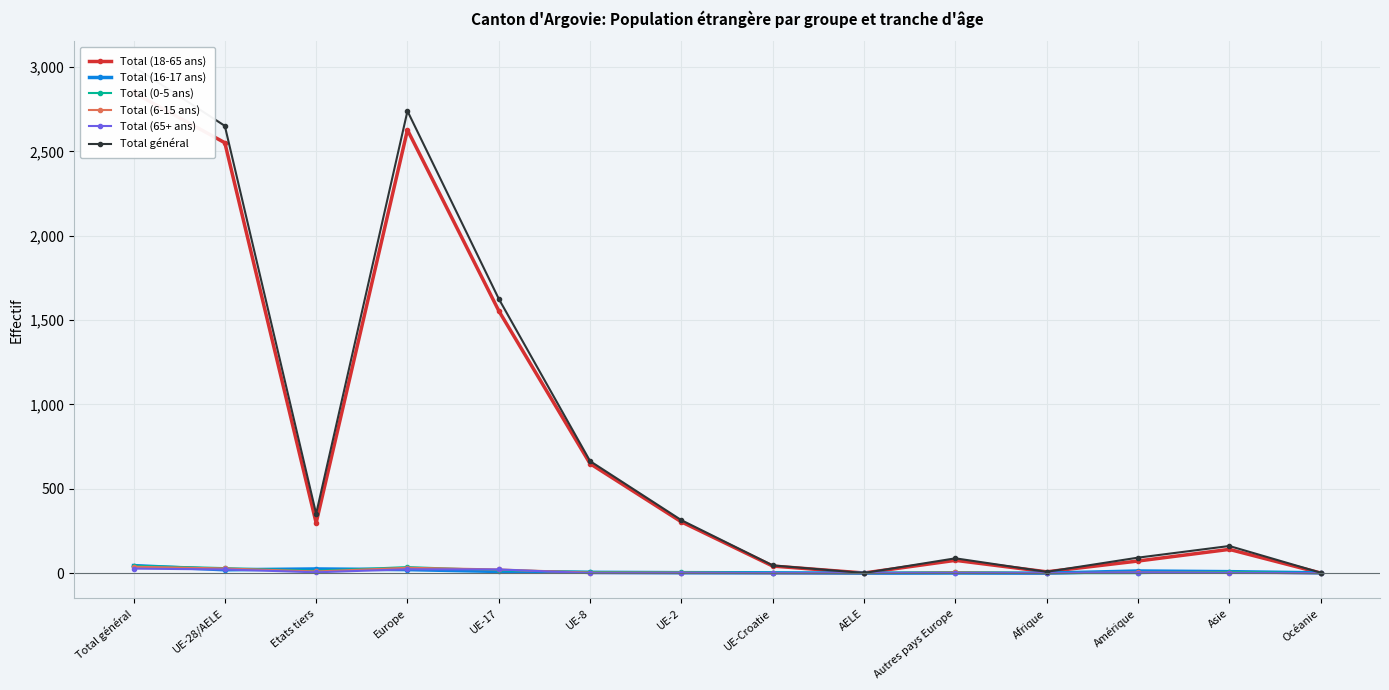

Count the number of data series in this chart.

6